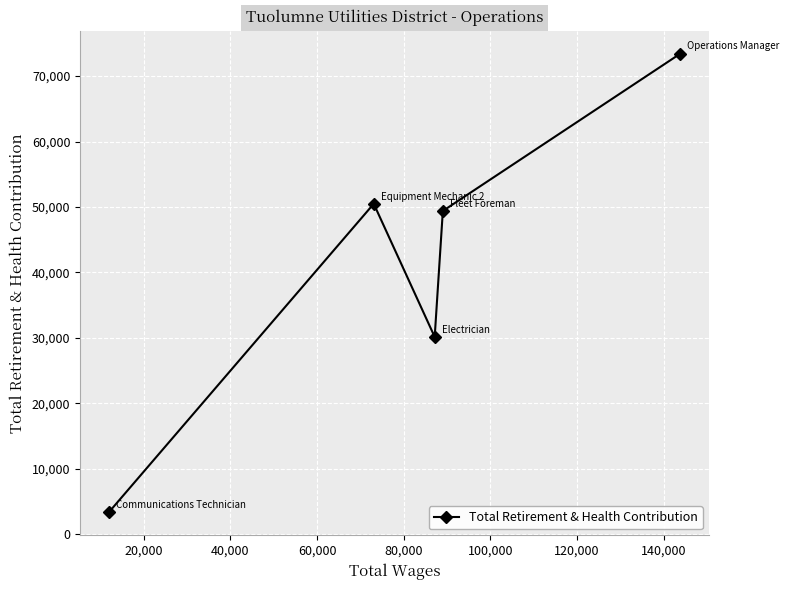

Reading left to right, list all the values displayed in this chart.

3345	50490	30153	49391	73422